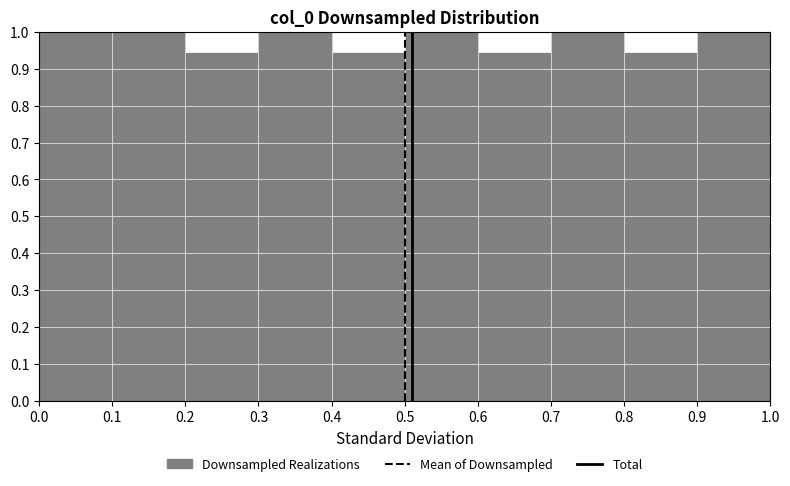

Reading left to right, transcribe this chart: for each bar, give the range it covers on the x-axis and its height. The values are not printed on the chart, so give them approximately, as read against the axis.

0.0 to 0.1: 1.00
0.1 to 0.2: 1.00
0.2 to 0.3: 0.94
0.3 to 0.4: 1.00
0.4 to 0.5: 0.94
0.5 to 0.6: 1.00
0.6 to 0.7: 0.94
0.7 to 0.8: 1.00
0.8 to 0.9: 0.94
0.9 to 1.0: 1.00